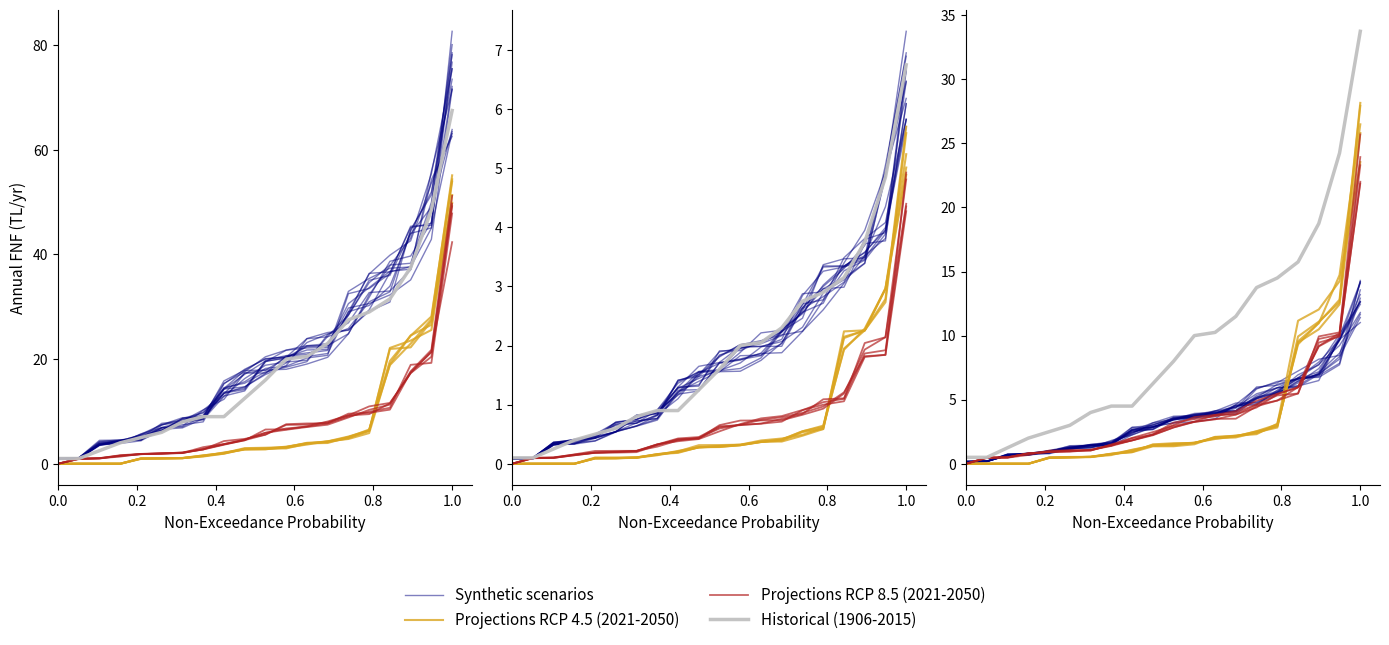

Is it true that Synthetic scenarios equals 0.2 at 0.4?

False